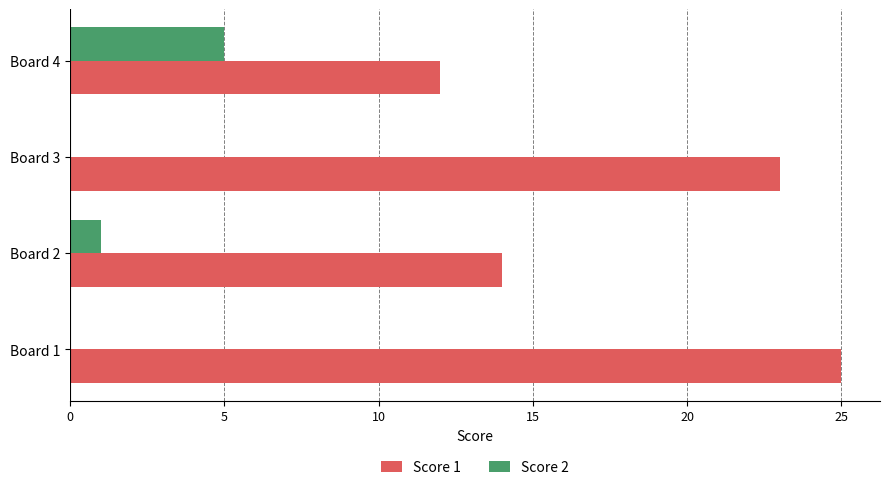

At which label is Score 2 closest to 2?

Board 2